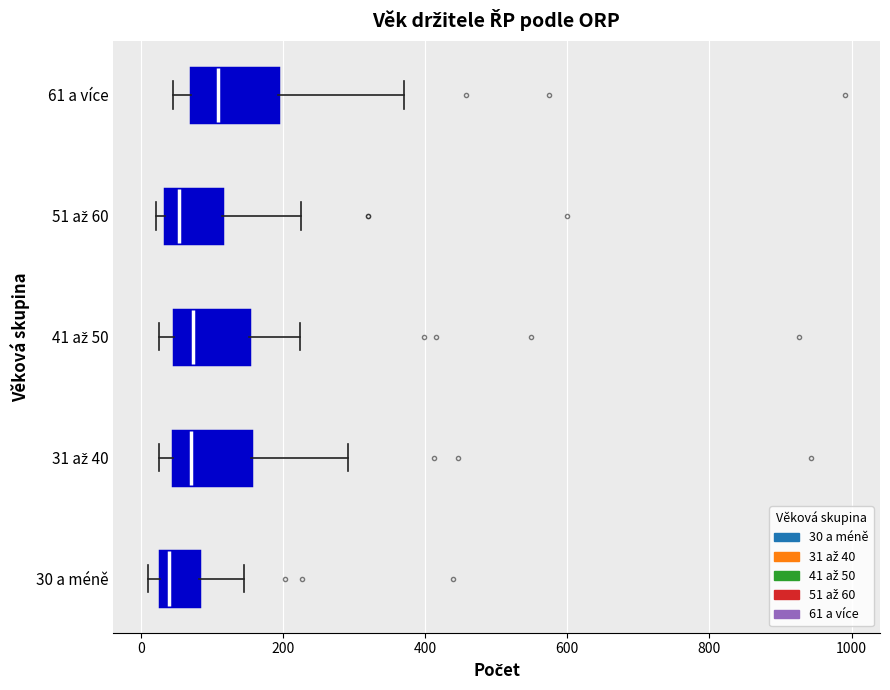

Reading bottom to top, transcribe this box plot: for each box, give where its median line is, the range the box spans, and where its two whiskers end, as read against the x-axis. The values are not printed on the chart, so give them approximately, as read against the axis.

30 a méně: median 40, box 20 to 80, whiskers 20 (just left of the box's left edge) to 140
31 až 40: median 80, box 40 to 160, whiskers 20 to 300
41 až 50: median 80, box 40 to 160, whiskers 20 to 220
51 až 60: median 60, box 40 to 120, whiskers 20 to 220
61 a více: median 100, box 80 to 200, whiskers 40 to 380